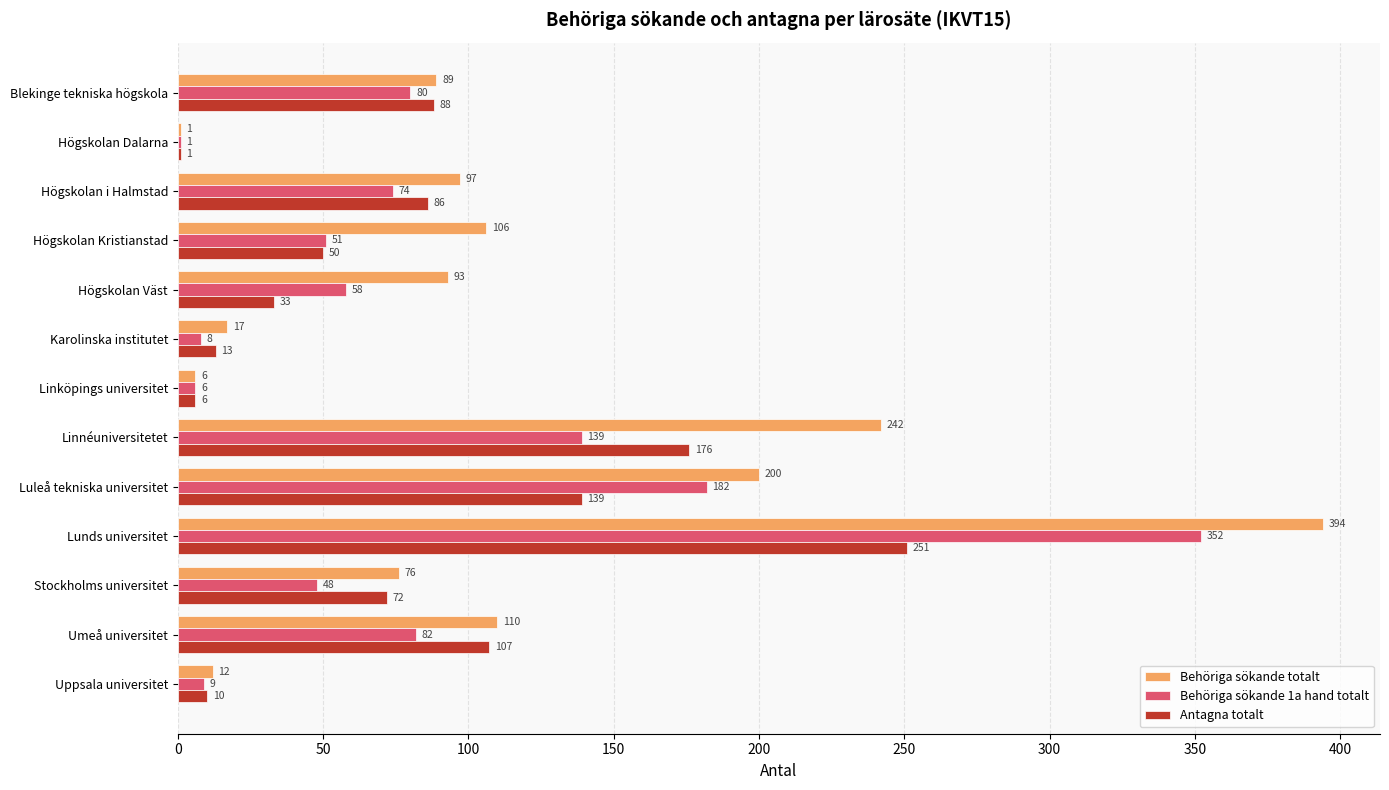

Which series has the largest total across all categories?

Behöriga sökande totalt